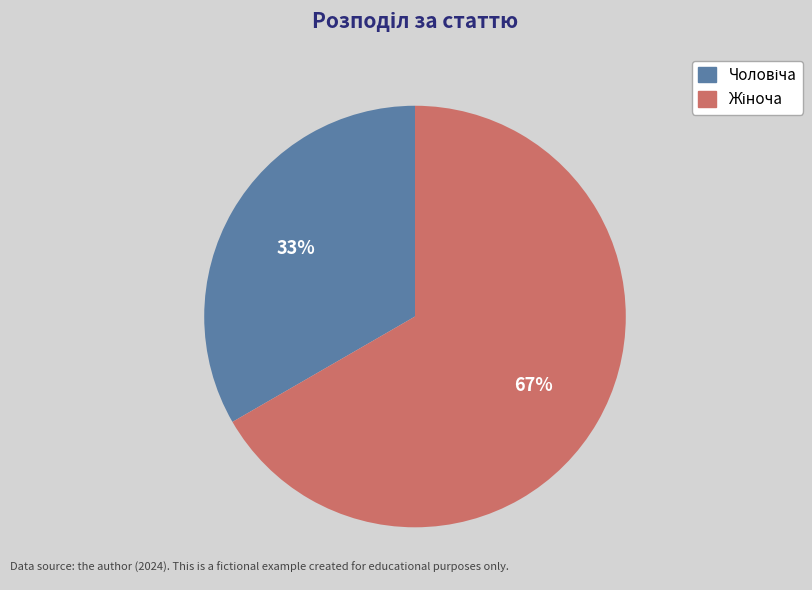

To the nearest percent, what is the average slice percentage?

50%